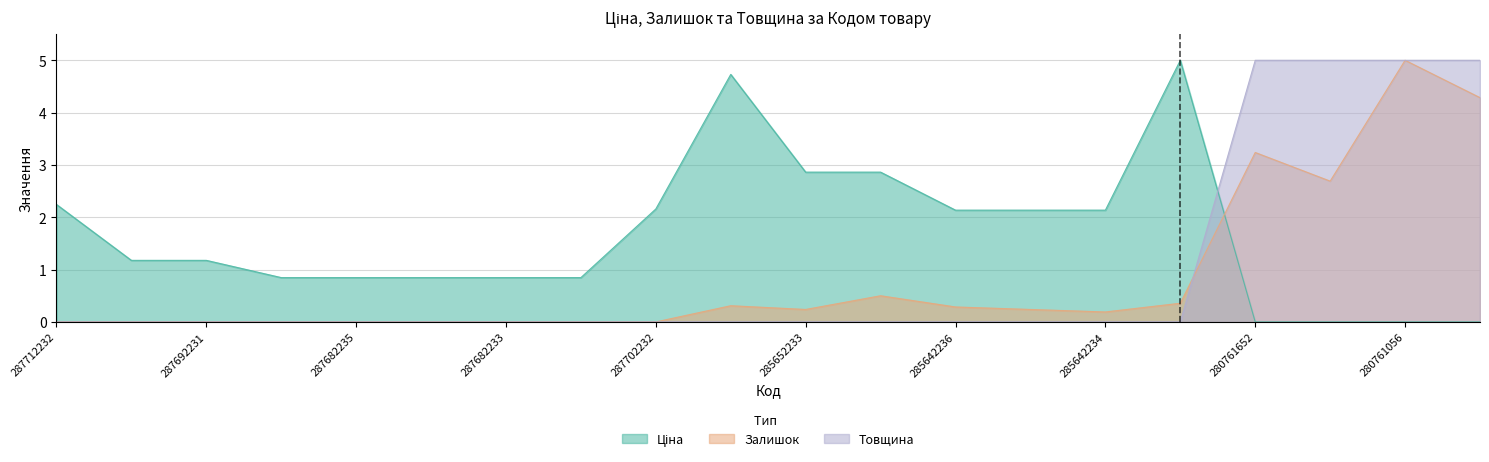

Where do Ціна and Залишок first cross each other?

285672232 and 280761652